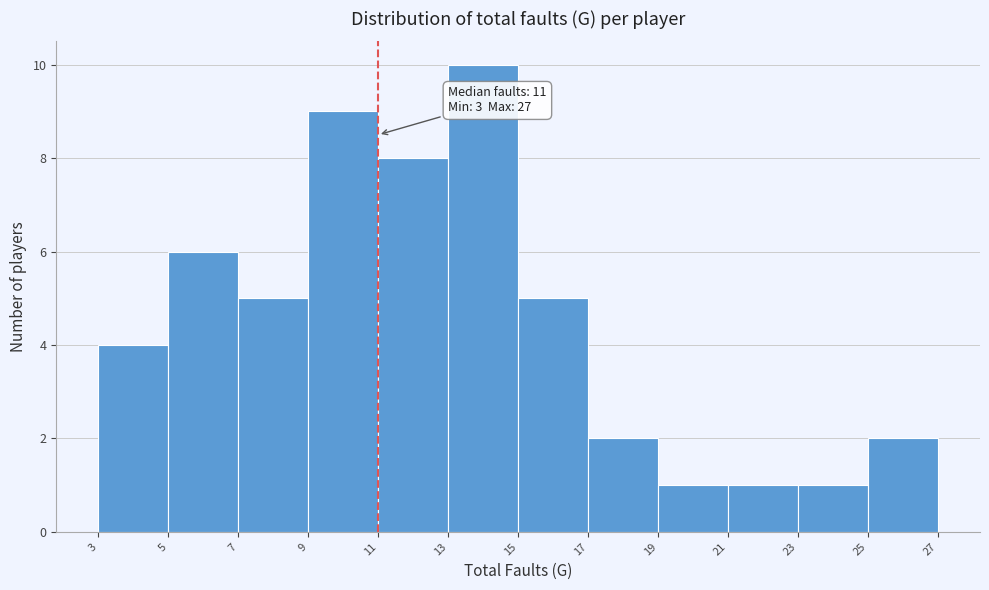

Over which range of the x-axis is the bar tallest?

13 to 15